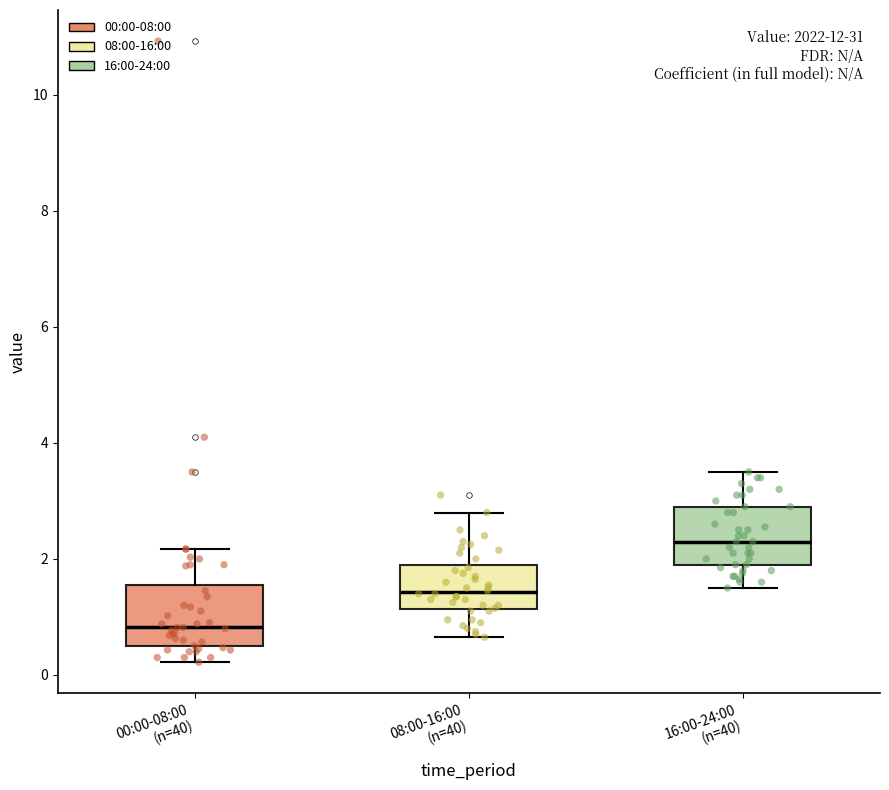

Reading left to right, read every box against the y-axis: the position of its median line, the range the box covers, and the ends of its whiskers. The values are not printed on the chart, so give them approximately, as read against the axis.

00:00-08:00 (n=40): median 0.8, box 0.4 to 1.6, whiskers 0.2 to 2.2
08:00-16:00 (n=40): median 1.4, box 1.2 to 1.8, whiskers 0.6 to 2.8
16:00-24:00 (n=40): median 2.4, box 1.8 to 3.0, whiskers 1.6 to 3.6